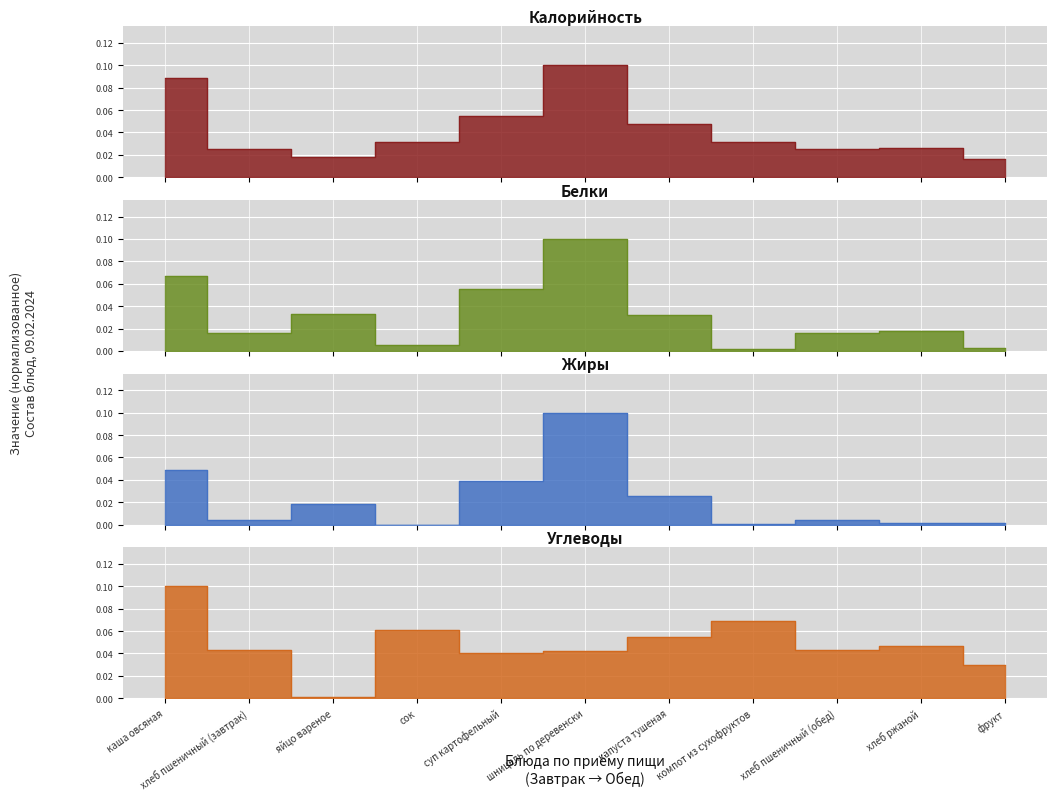

Which category has the lowest value across all series?

сок